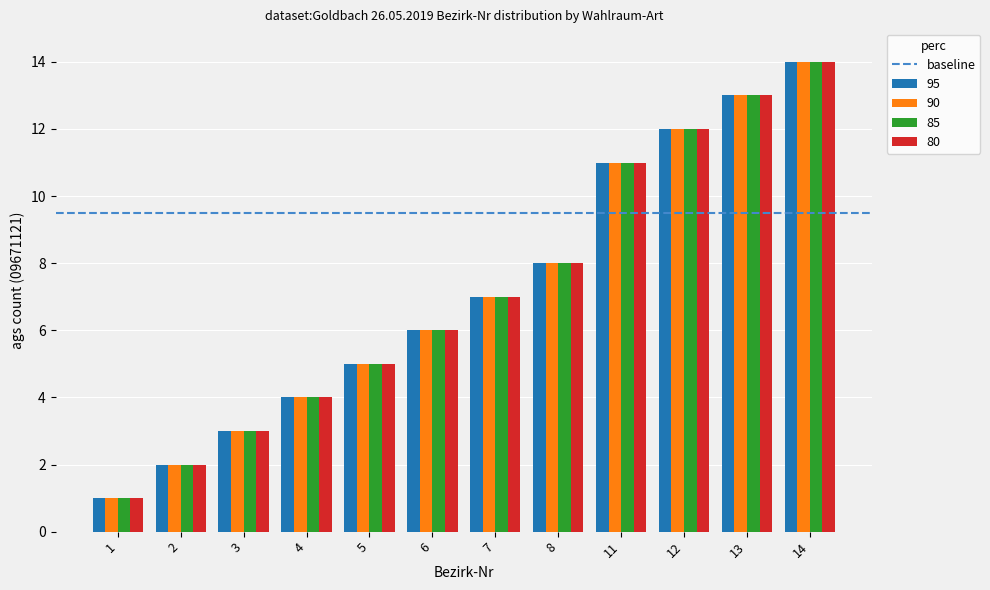

What is the difference between the maximum and minimum values in the 95 series?

13